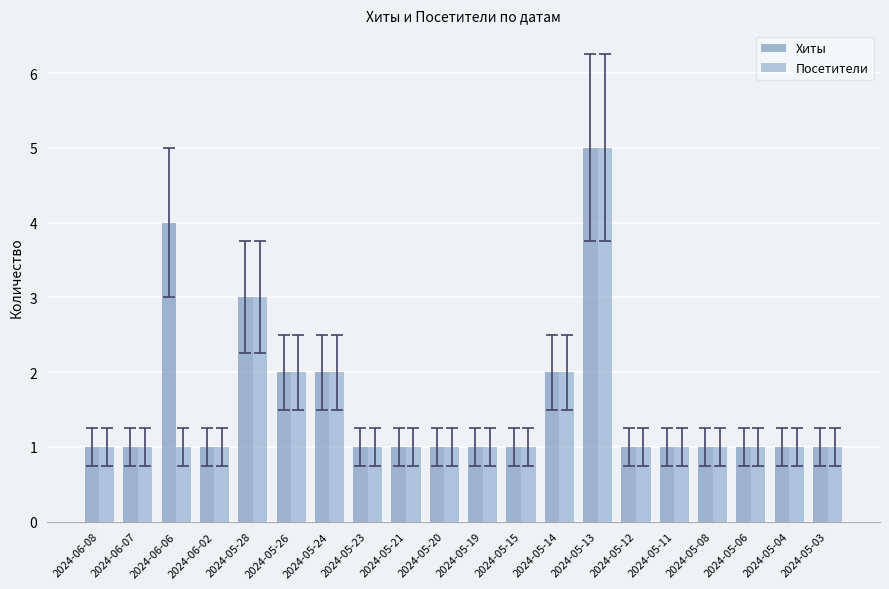

Reading right to left, what are all the values shown in this chart?

Хиты: 2024-05-03=1	2024-05-04=1	2024-05-06=1	2024-05-08=1	2024-05-11=1	2024-05-12=1	2024-05-13=5	2024-05-14=2	2024-05-15=1	2024-05-19=1	2024-05-20=1	2024-05-21=1	2024-05-23=1	2024-05-24=2	2024-05-26=2	2024-05-28=3	2024-06-02=1	2024-06-06=4	2024-06-07=1	2024-06-08=1
Посетители: 2024-05-03=1	2024-05-04=1	2024-05-06=1	2024-05-08=1	2024-05-11=1	2024-05-12=1	2024-05-13=5	2024-05-14=2	2024-05-15=1	2024-05-19=1	2024-05-20=1	2024-05-21=1	2024-05-23=1	2024-05-24=2	2024-05-26=2	2024-05-28=3	2024-06-02=1	2024-06-06=1	2024-06-07=1	2024-06-08=1